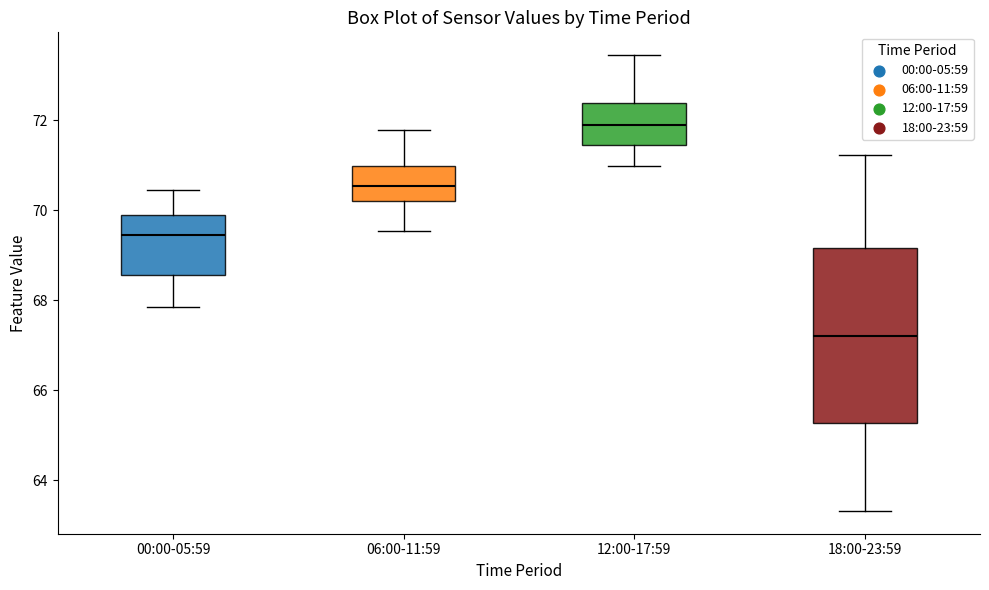

Which box's median line is the lowest?

18:00-23:59